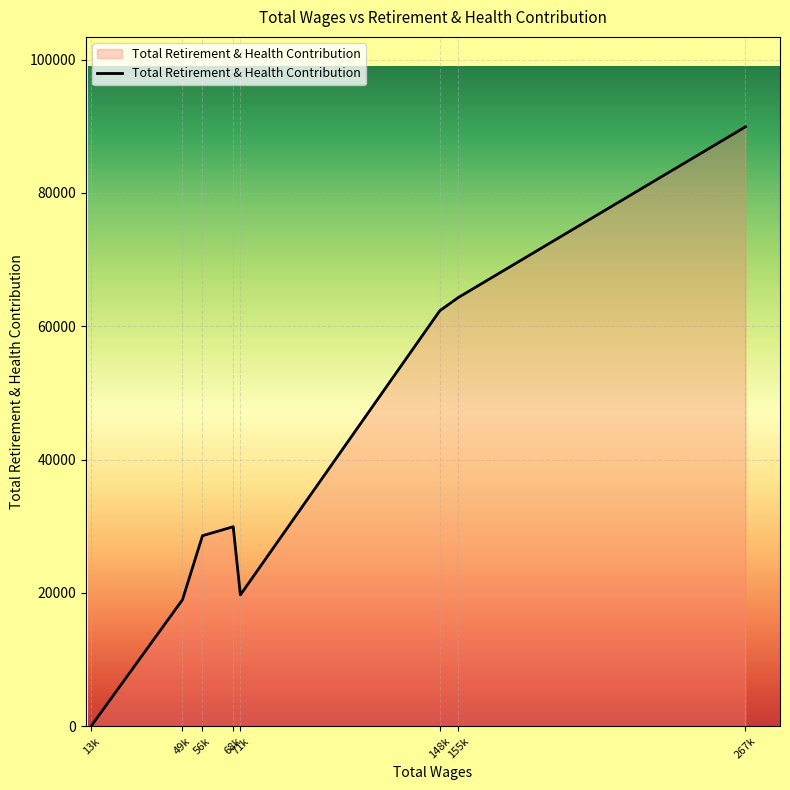

Which category has the lowest value across all series?

13k